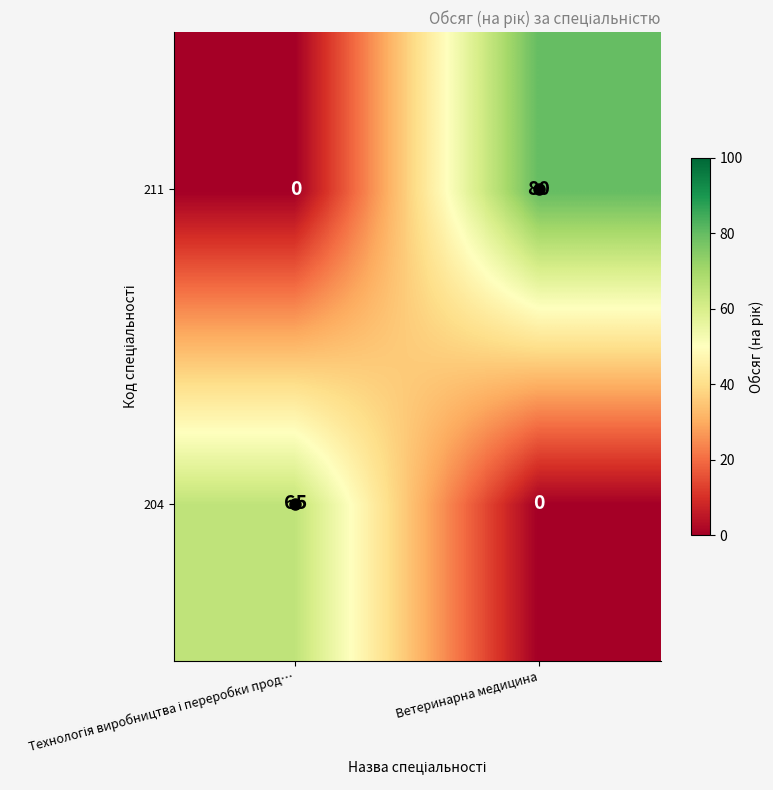

How many series are shown in this chart?

2